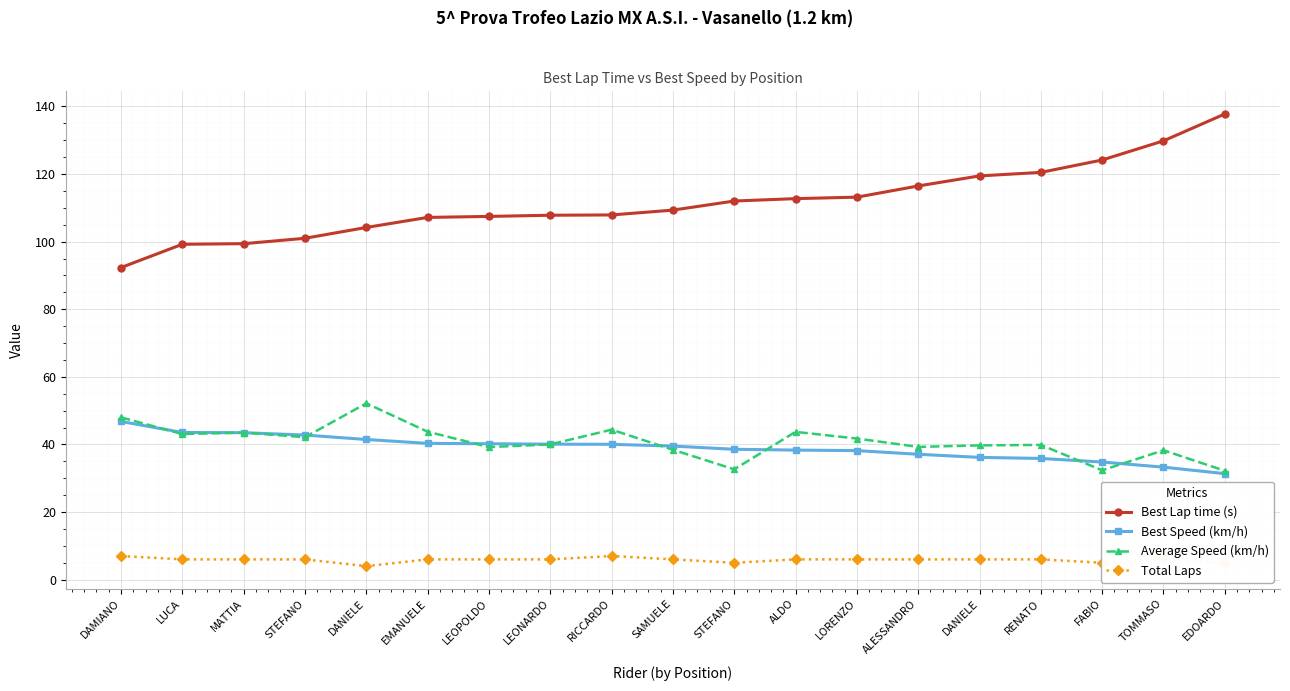

Which series has the widest spread of values?

Best Lap time (s)